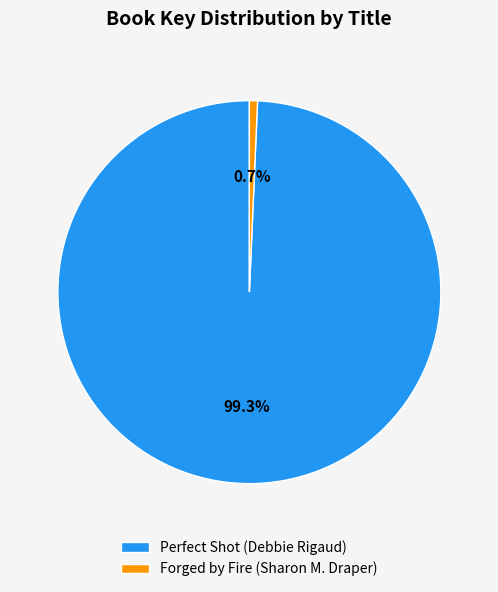

Combined, do Forged by Fire (Sharon M. Draper) and Perfect Shot (Debbie Rigaud) account for over 50%?

Yes